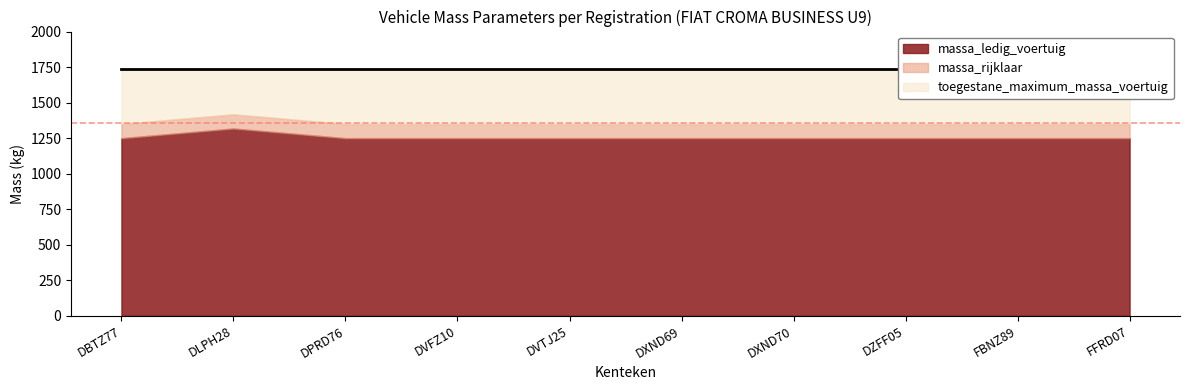

What are all the series names shown in the legend?

massa_ledig_voertuig, massa_rijklaar, toegestane_maximum_massa_voertuig